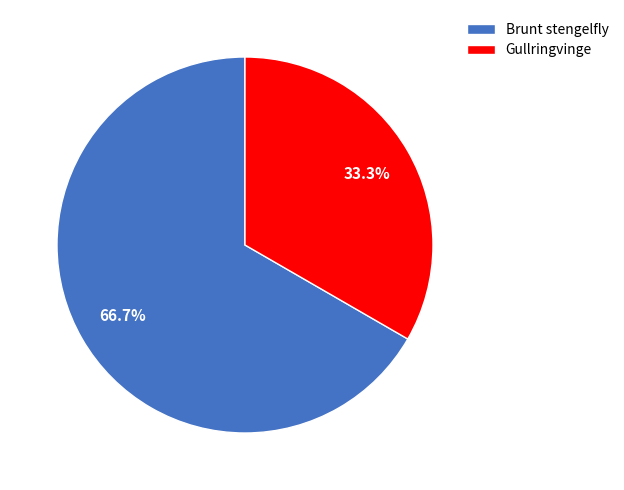

Combined, do Brunt stengelfly and Gullringvinge account for over 50%?

Yes